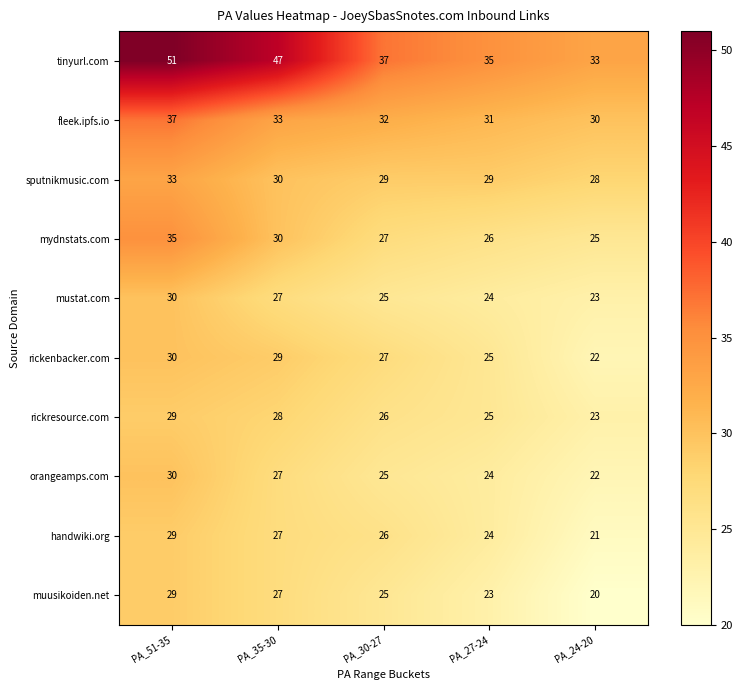

How many data points does each series have?

5